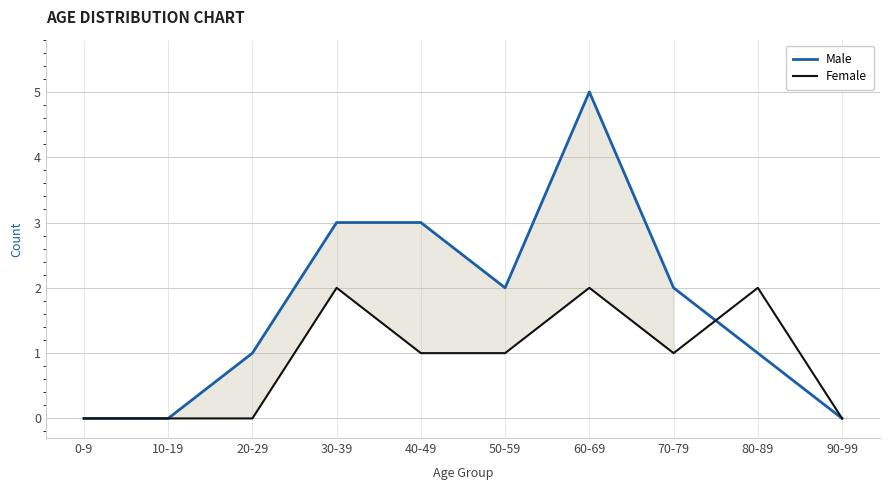

What is the label of the 1st point from the right?

90-99